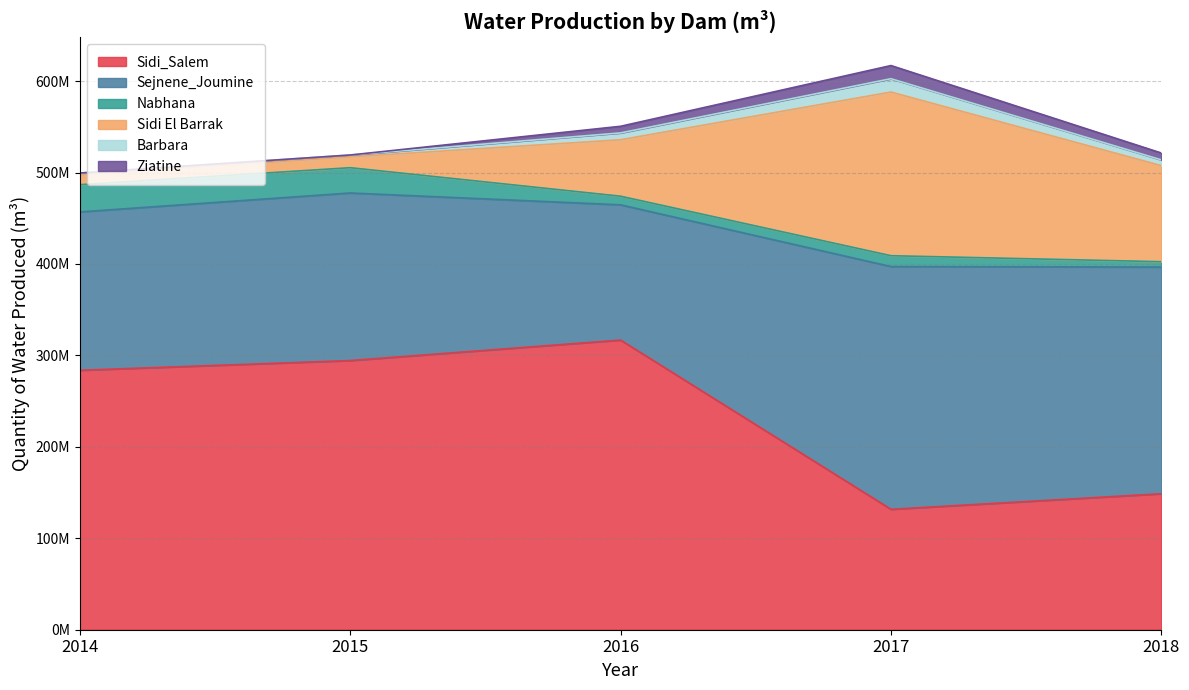

The Barbara series shows 14589394 at 2017. True or false?

True